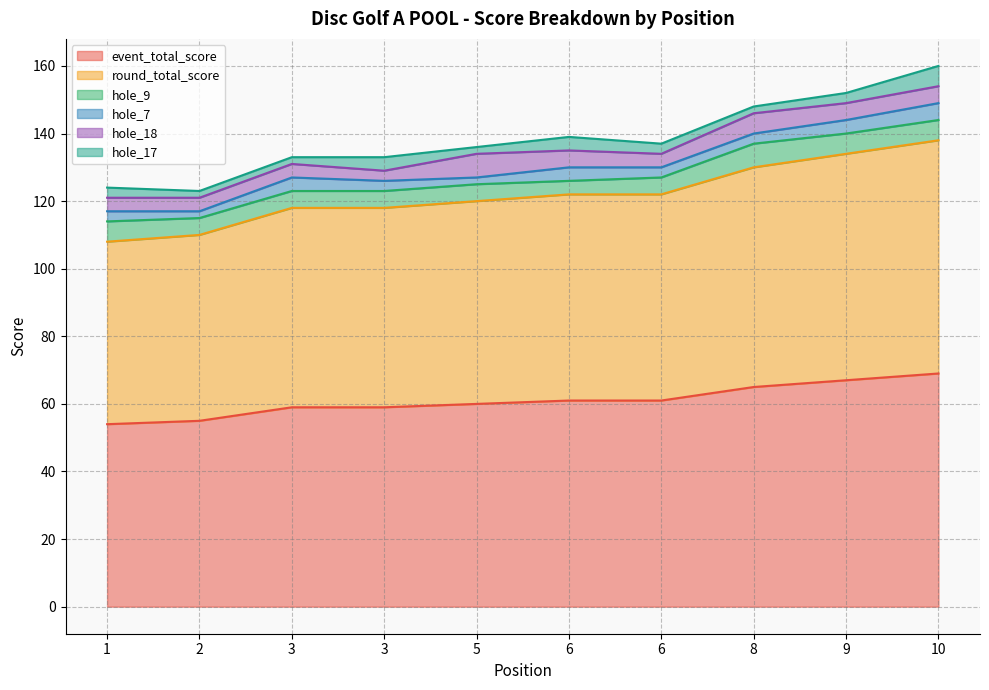

Which series has the largest range (max minus min)?

event_total_score